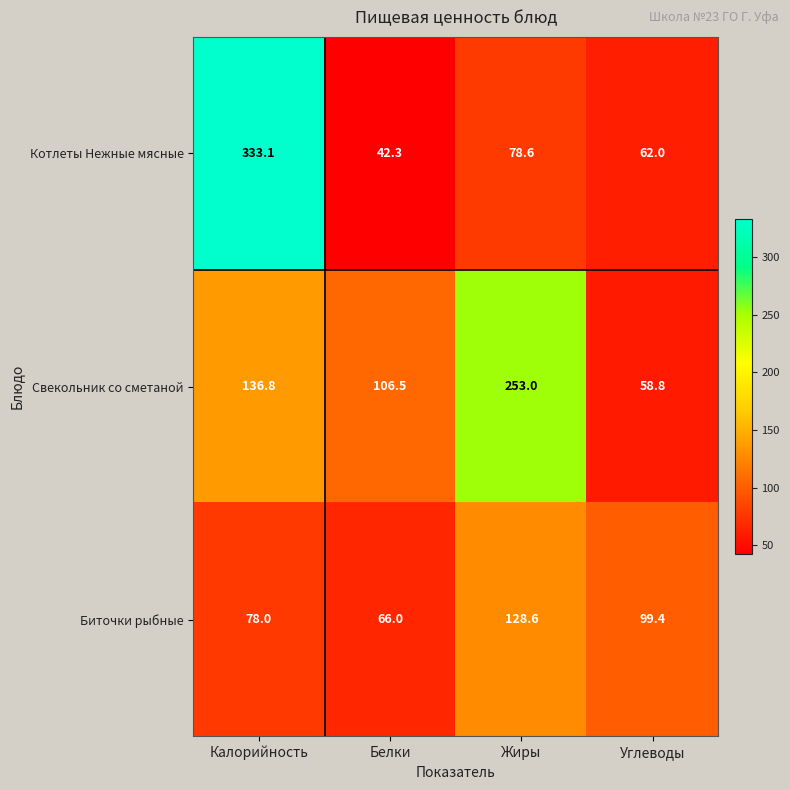

Which series changed the most between Белки and Углеводы?

Свекольник со сметаной